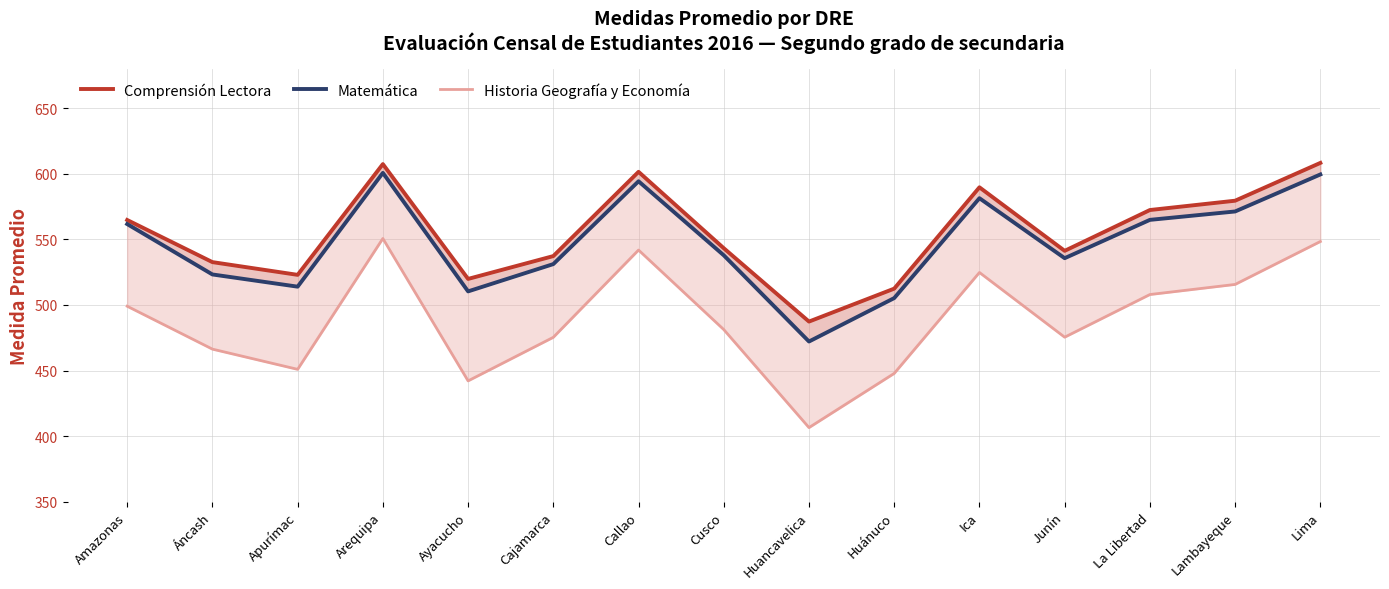

Where does the Comprensión Lectora series first go above 543?

Amazonas